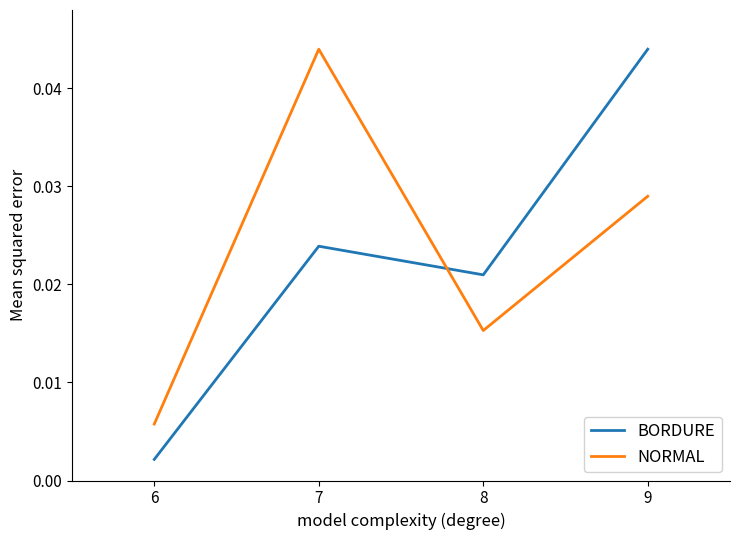

True or false: BORDURE has more than 1 interior local peaks.

False